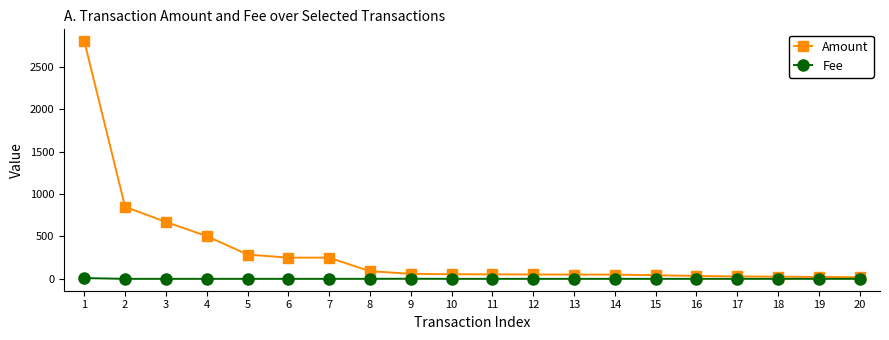

Rank the series by their average value, from highest to lowest.

Amount, Fee